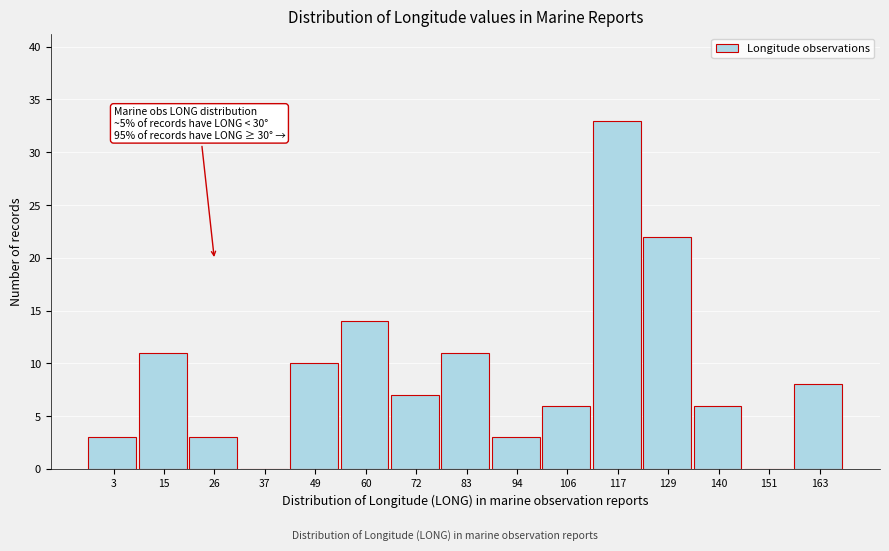

Reading left to right, extract all data points from this chart.

3=3	15=11	26=3	37=0	49=10	60=14	72=7	83=11	94=3	106=6	117=33	129=22	140=6	151=0	163=8